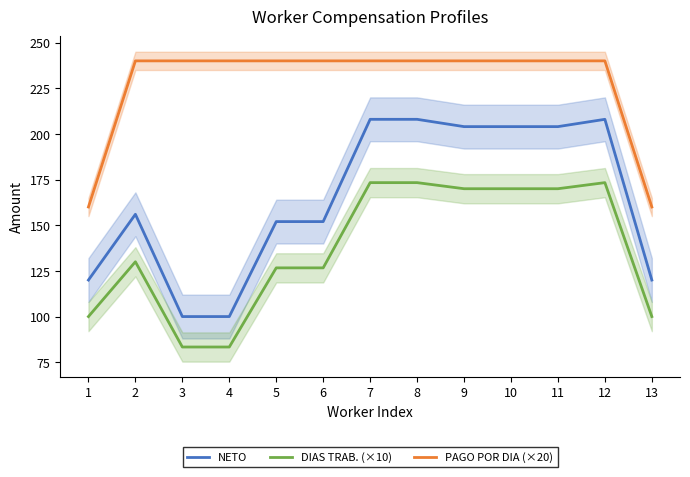

What are all the series names shown in the legend?

NETO, DIAS TRAB. (×10), PAGO POR DIA (×20)